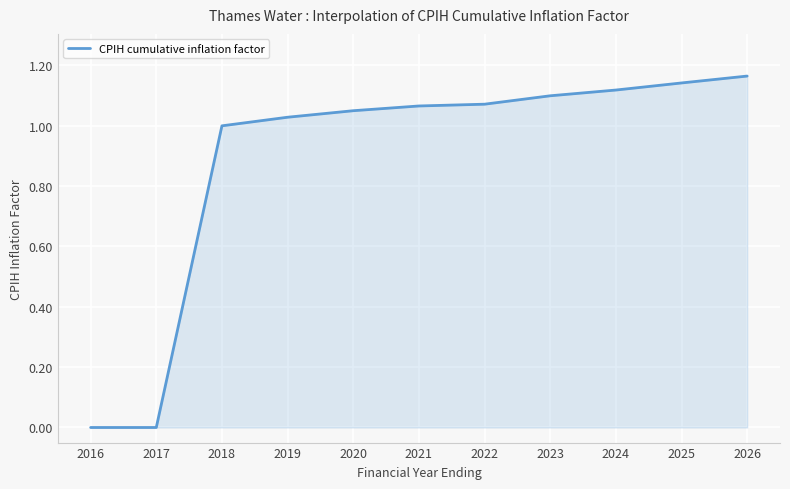

The chart shows a value of 0.0 at 2017. True or false?

True